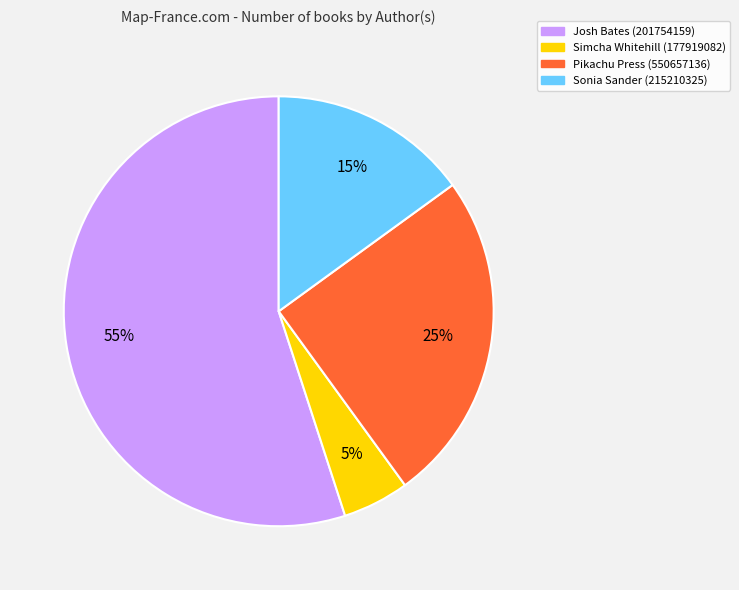

Do Simcha Whitehill (177919082) and Pikachu Press (550657136) together represent more than half of the pie?

No